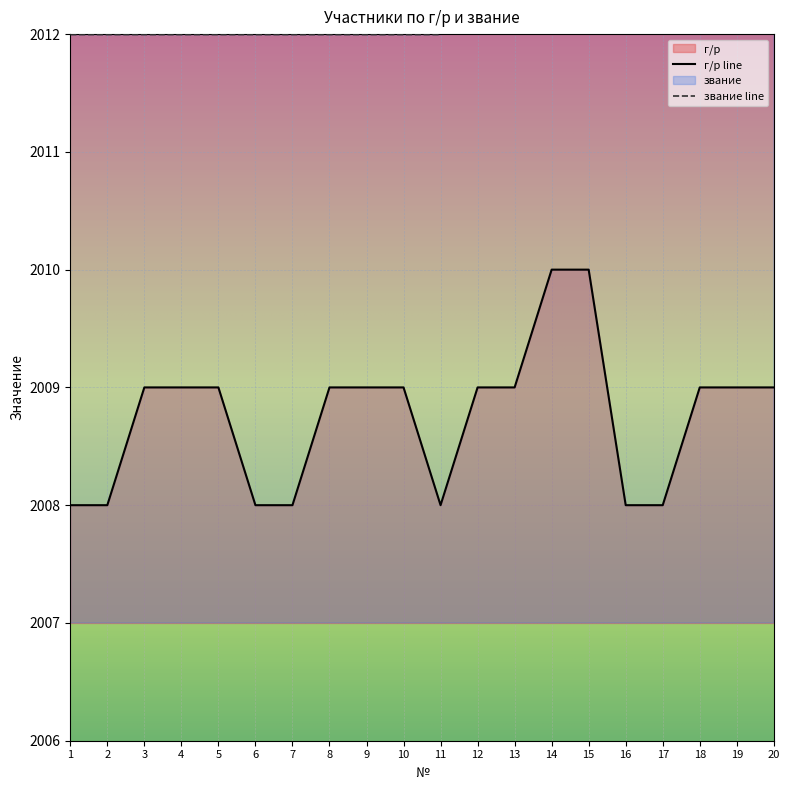

Which has a higher value, 8 or 11?

8